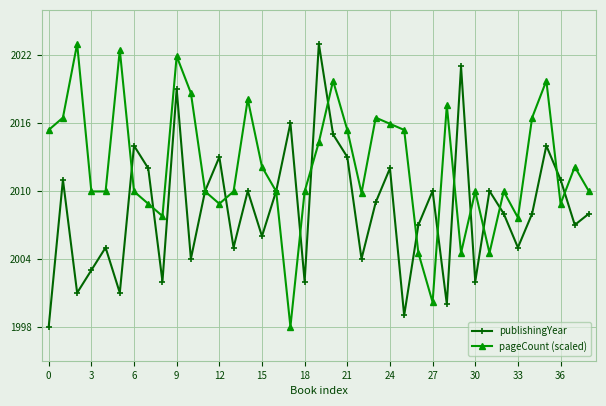

What is the greatest value displayed?

2023.0